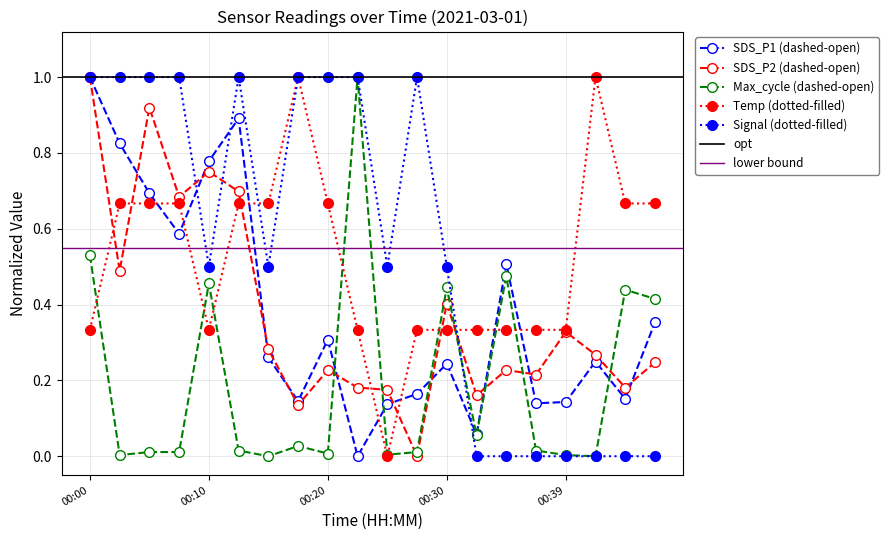

List the labels in order of SDS_P1 value, largest first.

00:00, 00:12, 00:03, 00:10, 00:05, 00:08, 00:35, 00:47, 00:20, 00:15, 00:42, 00:30, 00:27, 00:44, 00:17, 00:39, 00:37, 00:25, 00:32, 00:22